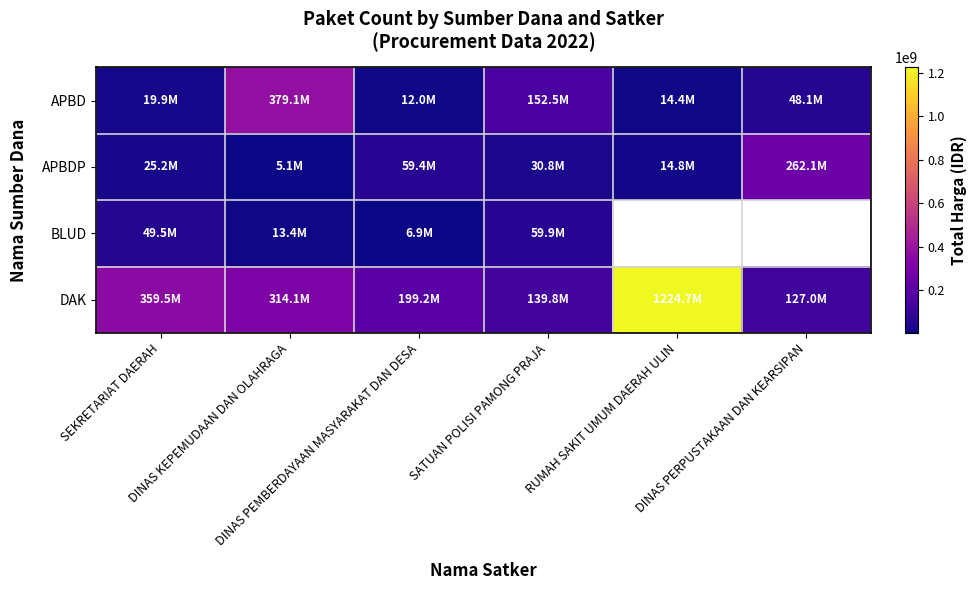

What value does the APBDP series have at SATUAN POLISI PAMONG PRAJA?

30800000.0